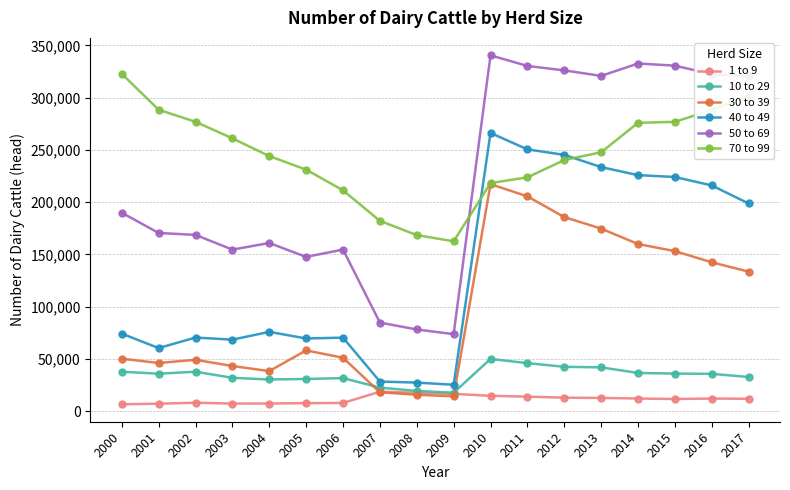

List the series in order of their peak value, highest first.

50 to 69, 70 to 99, 40 to 49, 30 to 39, 10 to 29, 1 to 9